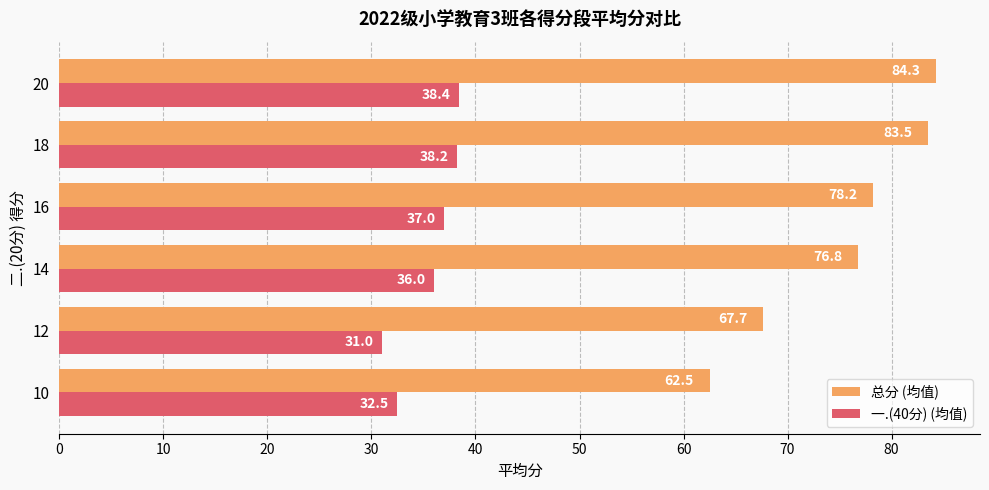

At 12, list the series in order from smallest to largest.

一.(40分) (均值), 总分 (均值)